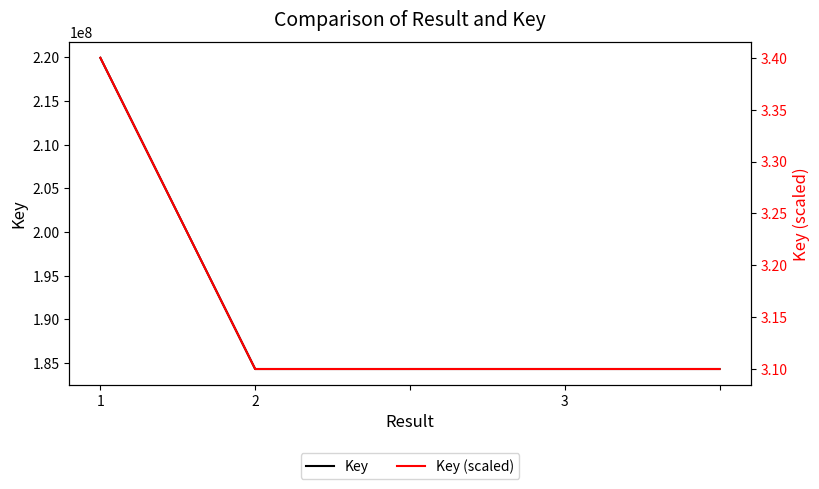

How many lines are shown in the chart?

2